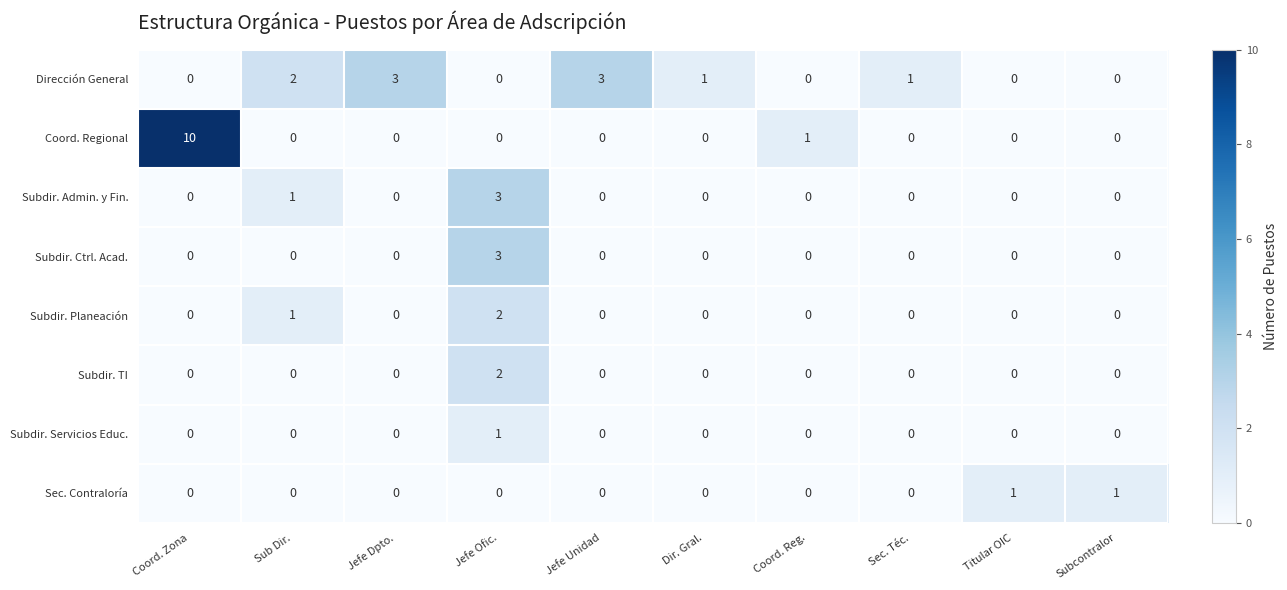

Which series has the largest total across all categories?

Coord. Regional